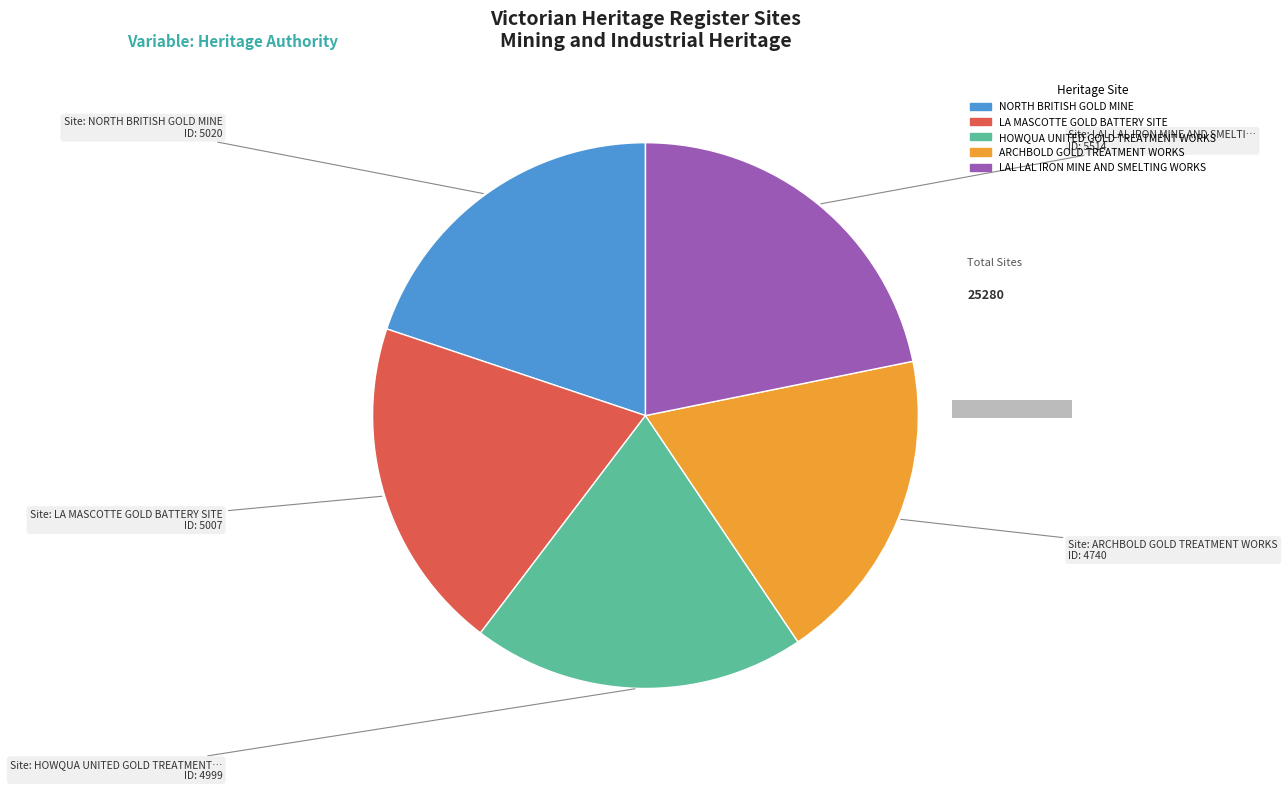

Rank the categories by value from lowest to highest.

ARCHBOLD GOLD TREATMENT WORKS, HOWQUA UNITED GOLD TREATMENT WORKS, LA MASCOTTE GOLD BATTERY SITE, NORTH BRITISH GOLD MINE, LAL LAL IRON MINE AND SMELTING WORKS